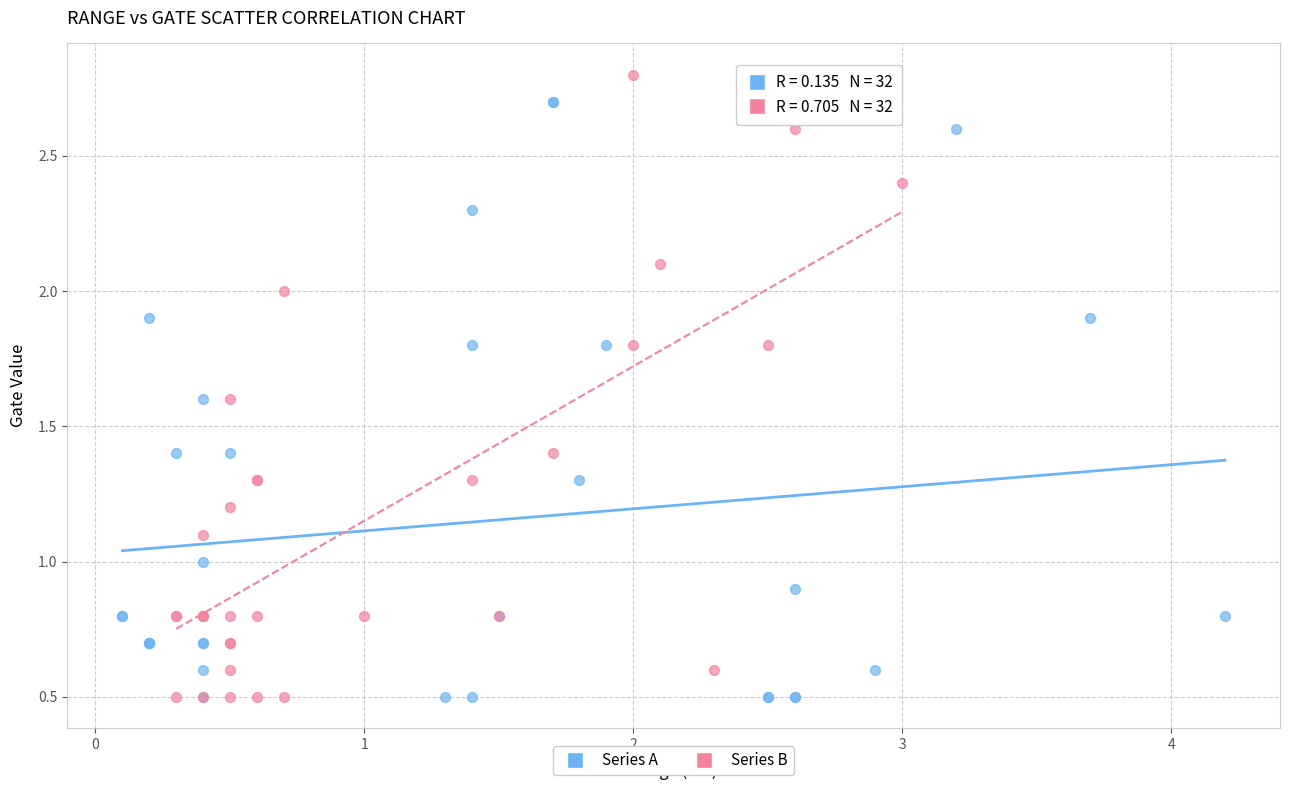

What are all the series names shown in the legend?

Series A, Series B